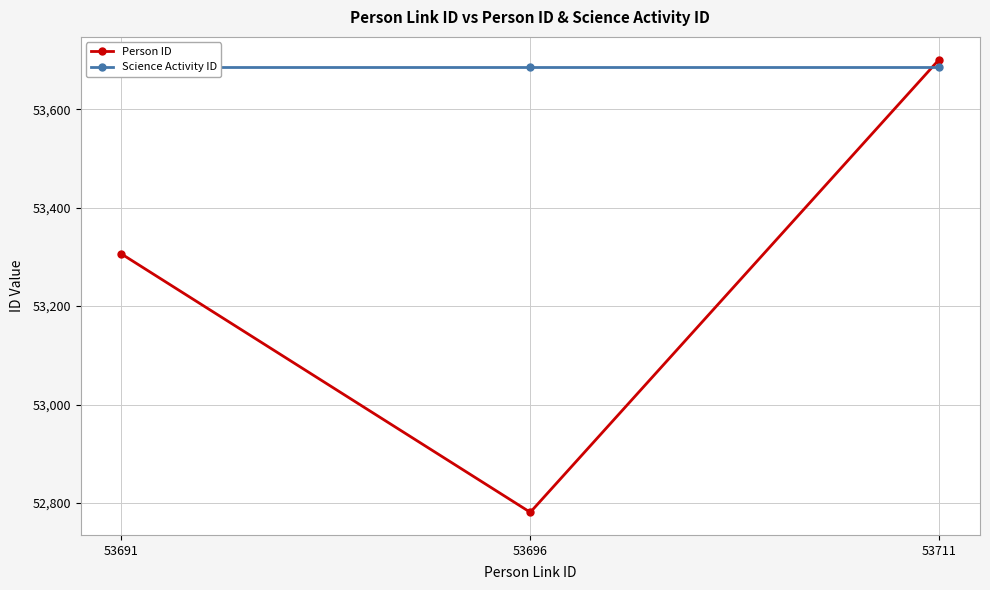

What is the sum of all Person ID values?

159788